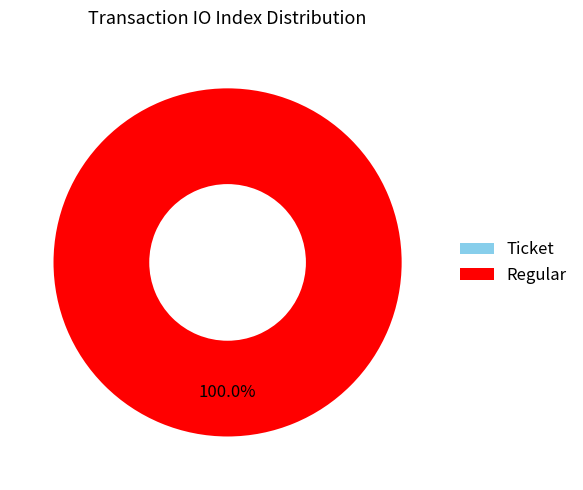

Count the number of slices in the pie.

2